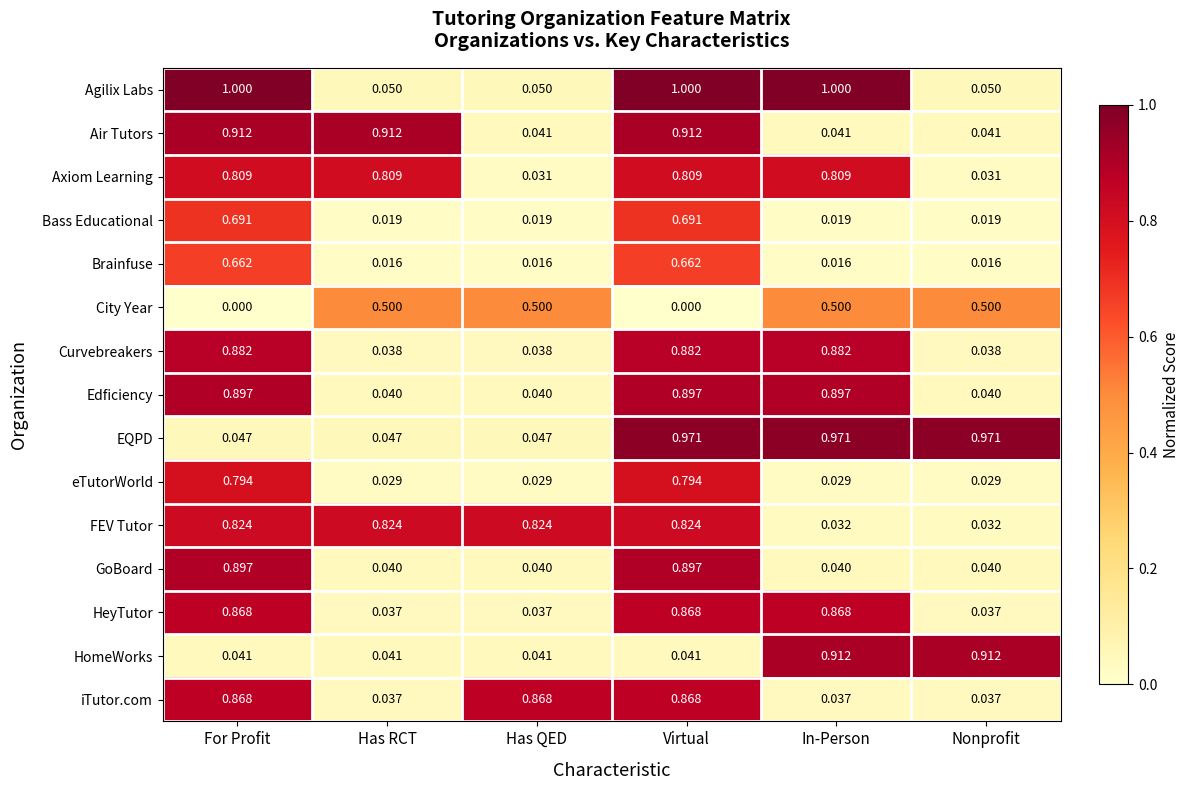

How many distinct data groups are displayed?

15